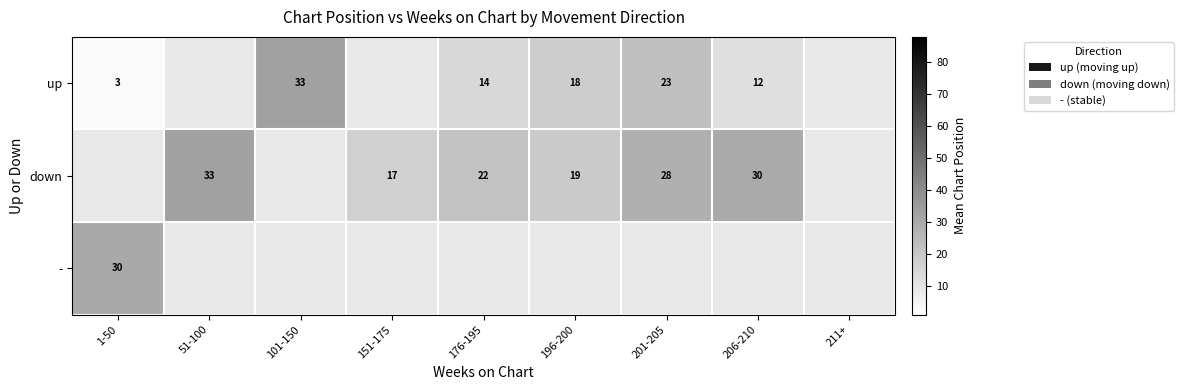

At which category does the chart reach its peak across all series?

101-150